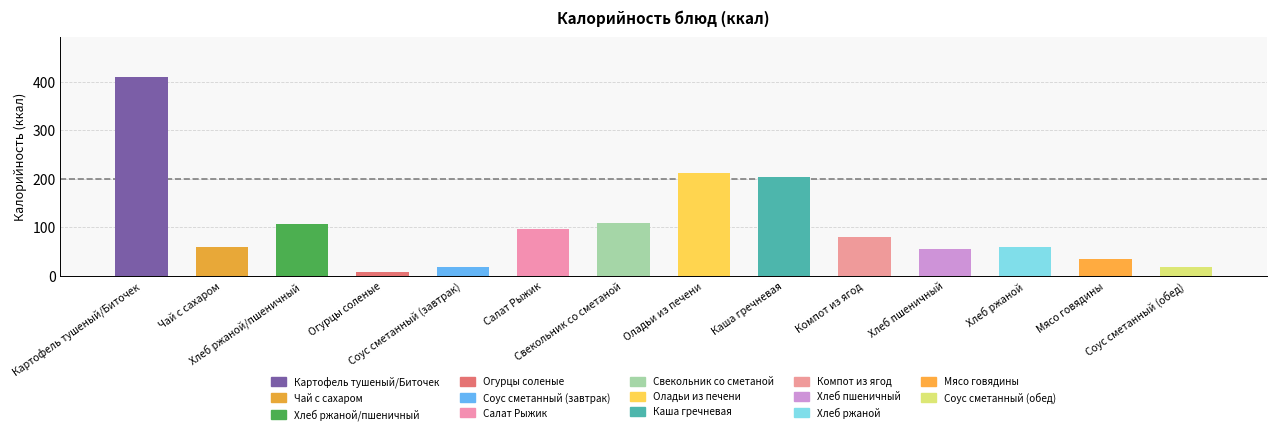

What is the maximum value shown in the chart?

410